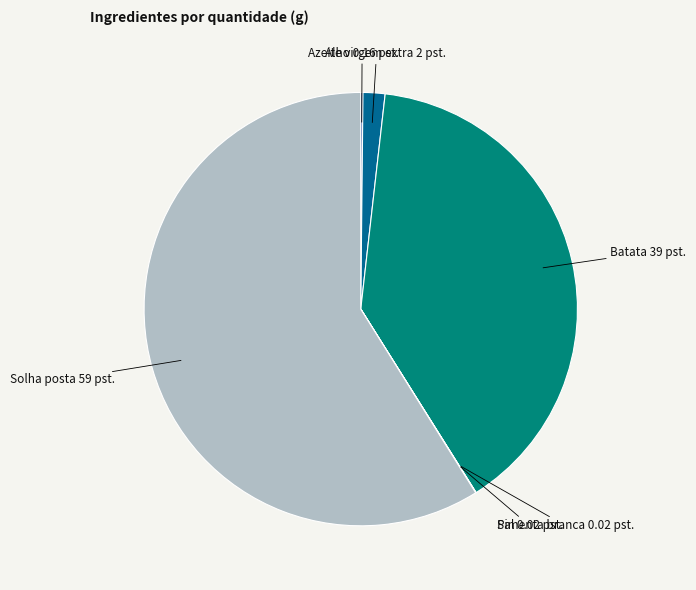

True or false: Batata accounts for 30% of the total.

False